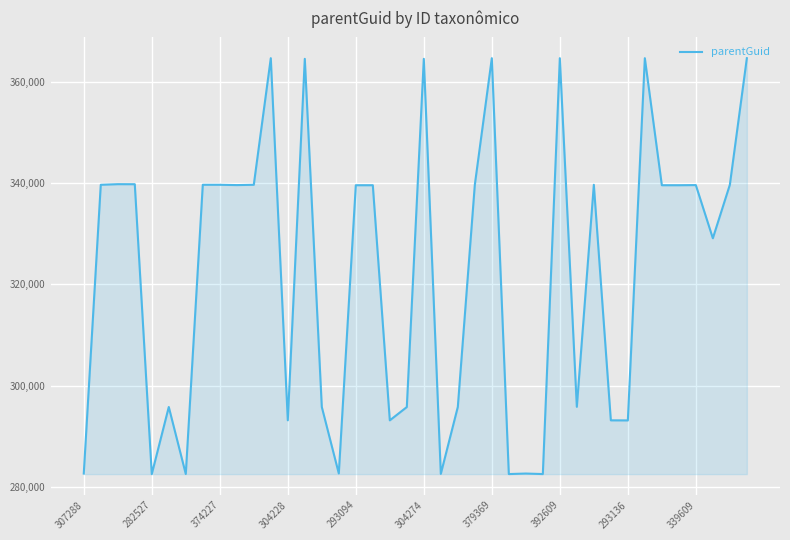

What is the difference between the maximum and minimum values?

82116